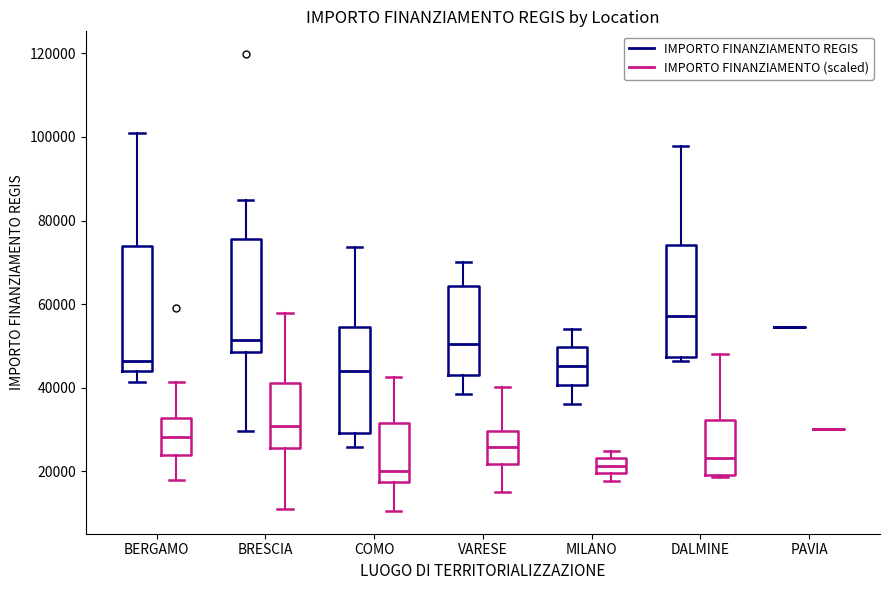

Which box is the tallest, from its lower edge to its upper edge?

BERGAMO (IMPORTO FINANZIAMENTO REGIS)